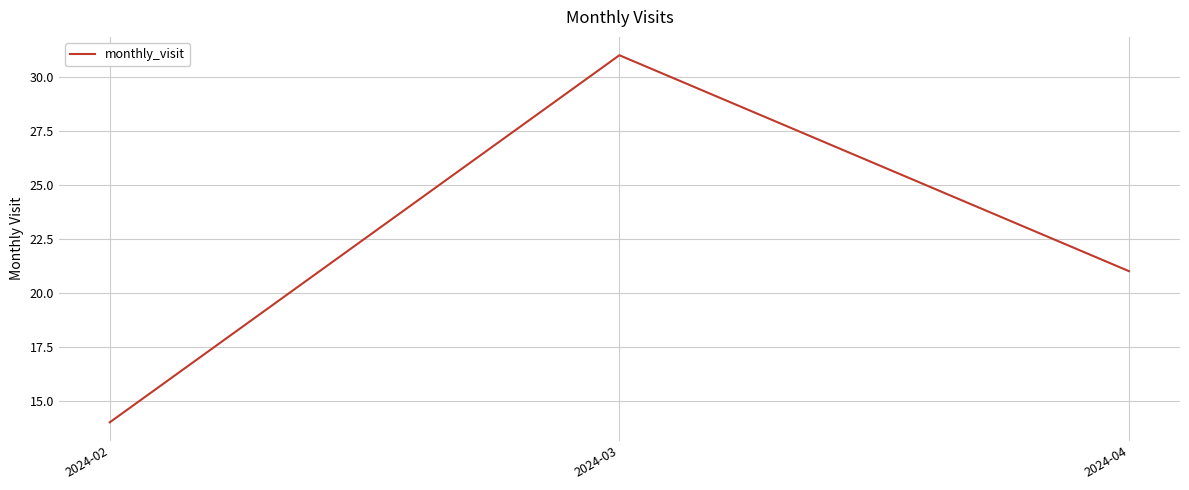

What is the greatest value displayed?

31